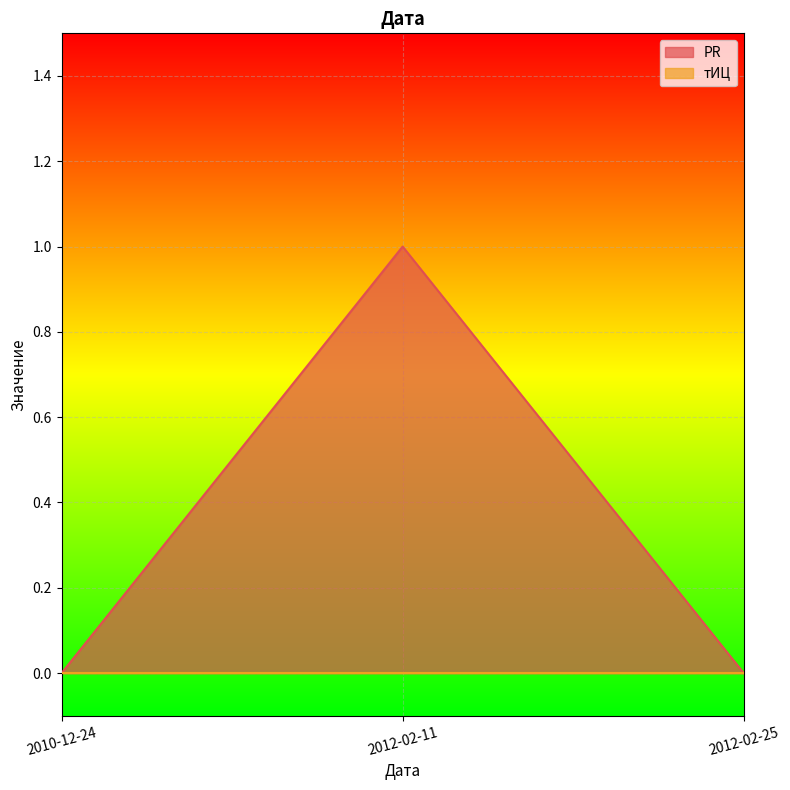

Reading right to left, list all the values displayed in this chart.

2012-02-25=0	2012-02-11=1	2010-12-24=0